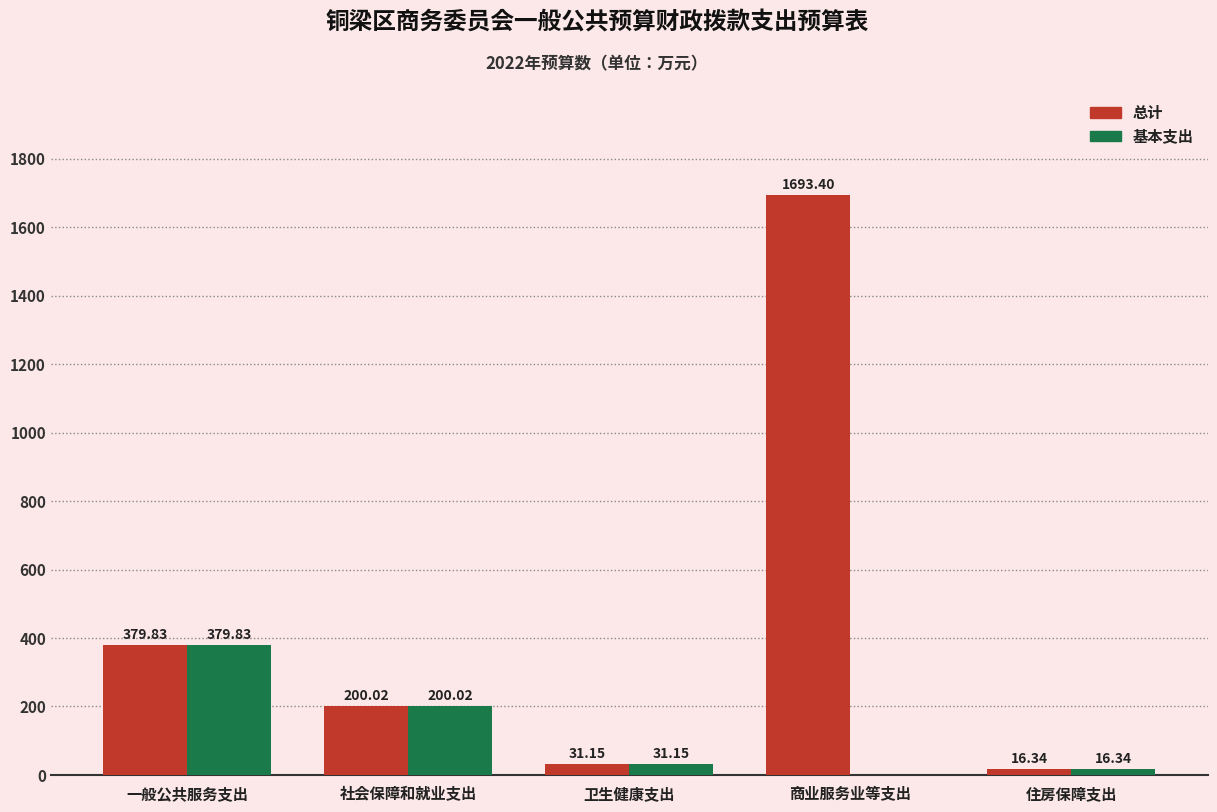

What is the sum of the 总计 values at 卫生健康支出 and 一般公共服务支出?

411.0